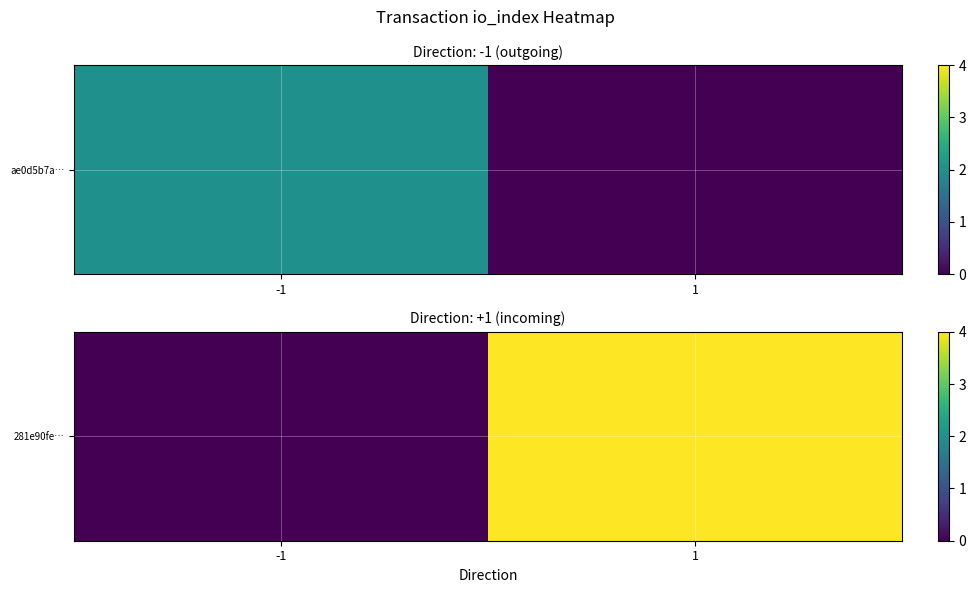

Where is the data nearest to the value 2?

-1